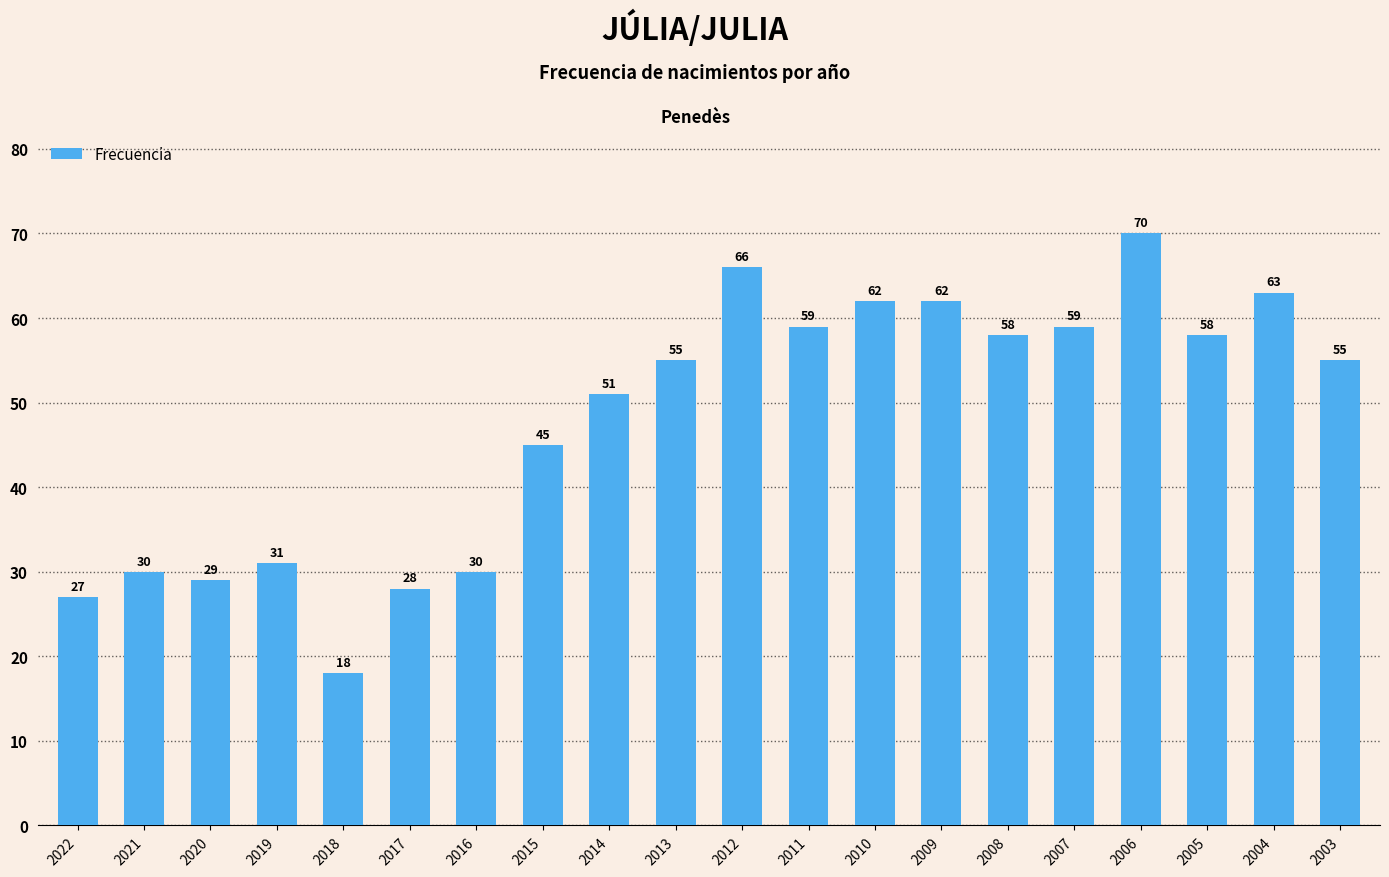

Reading left to right, what are all the values shown in this chart?

2022=27	2021=30	2020=29	2019=31	2018=18	2017=28	2016=30	2015=45	2014=51	2013=55	2012=66	2011=59	2010=62	2009=62	2008=58	2007=59	2006=70	2005=58	2004=63	2003=55